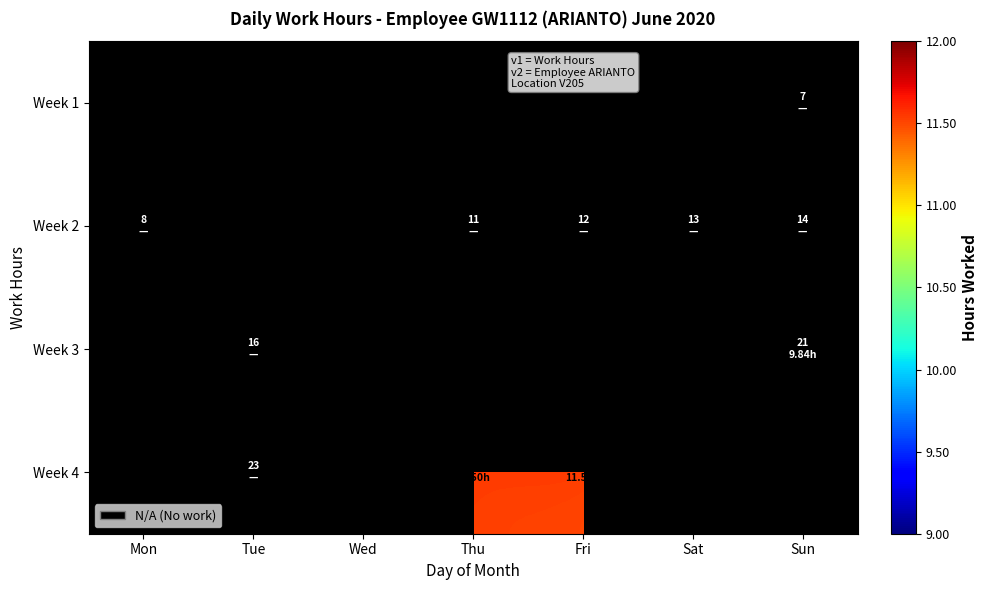

What is the highest value of the Week 4 series?

11.8